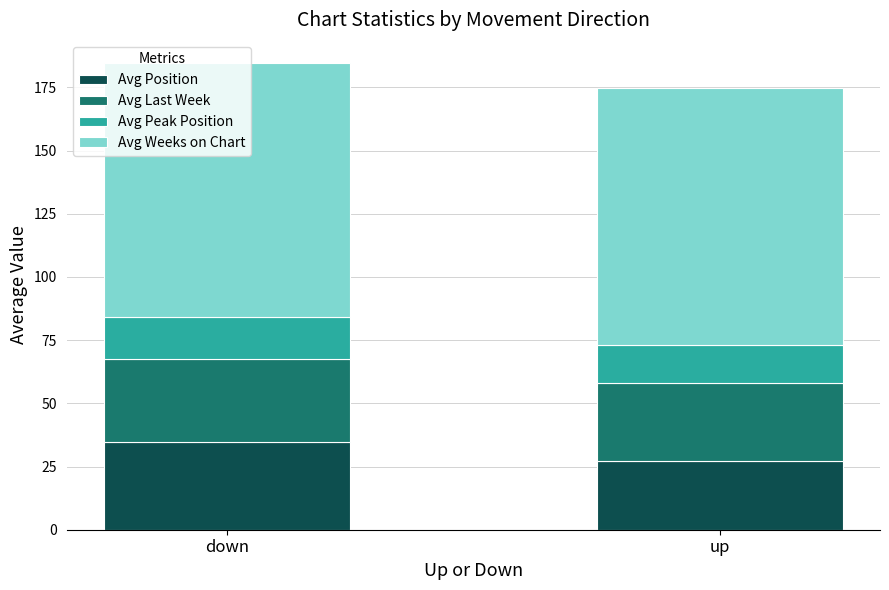

How many data points in Avg Position are above 34?

1